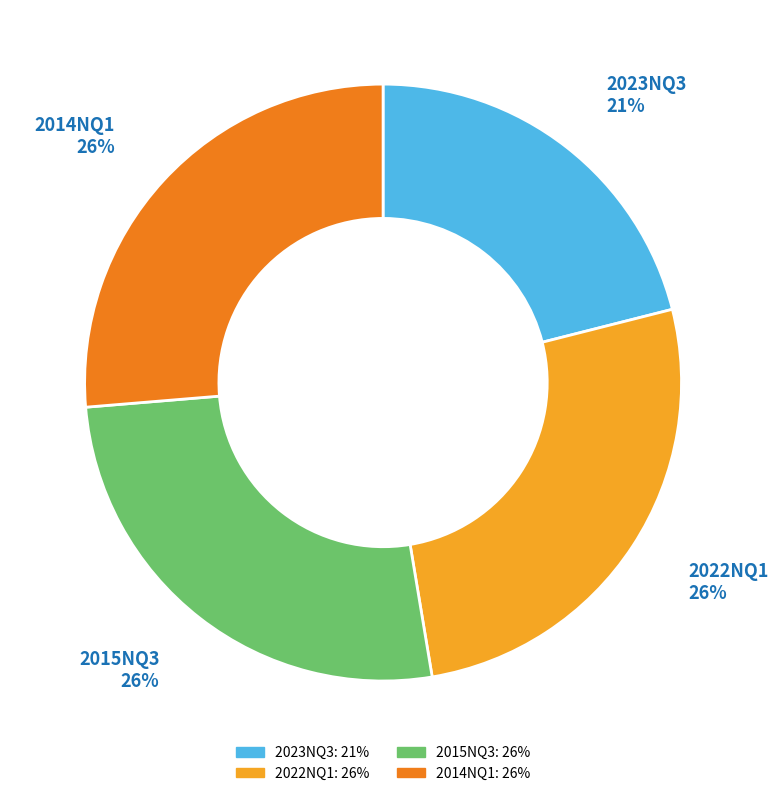

Is there a majority slice in this chart?

No